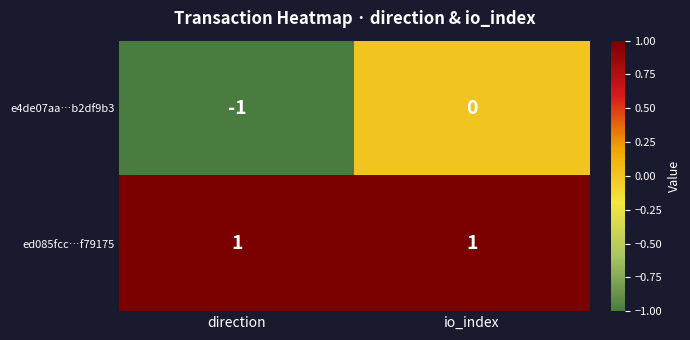

At which label does e4de07aa…b2df9b3 reach its minimum?

direction